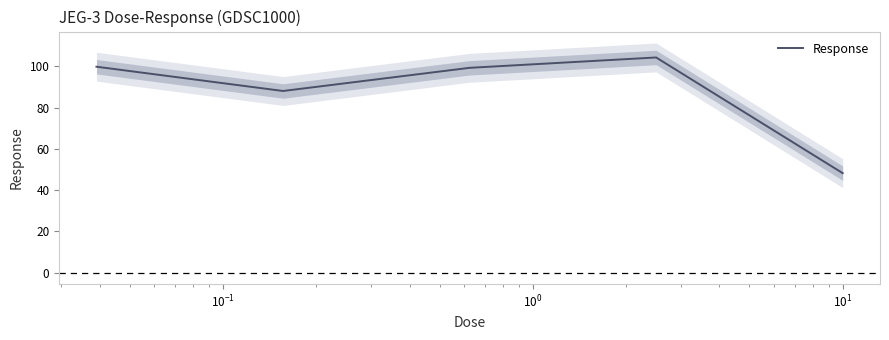

What is the lowest value of the Response series?

48.2